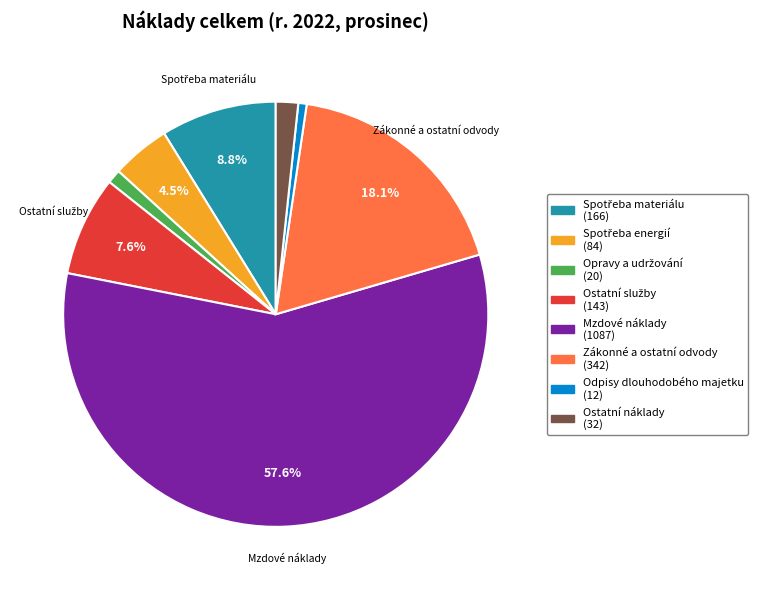

Count the number of slices in the pie.

8